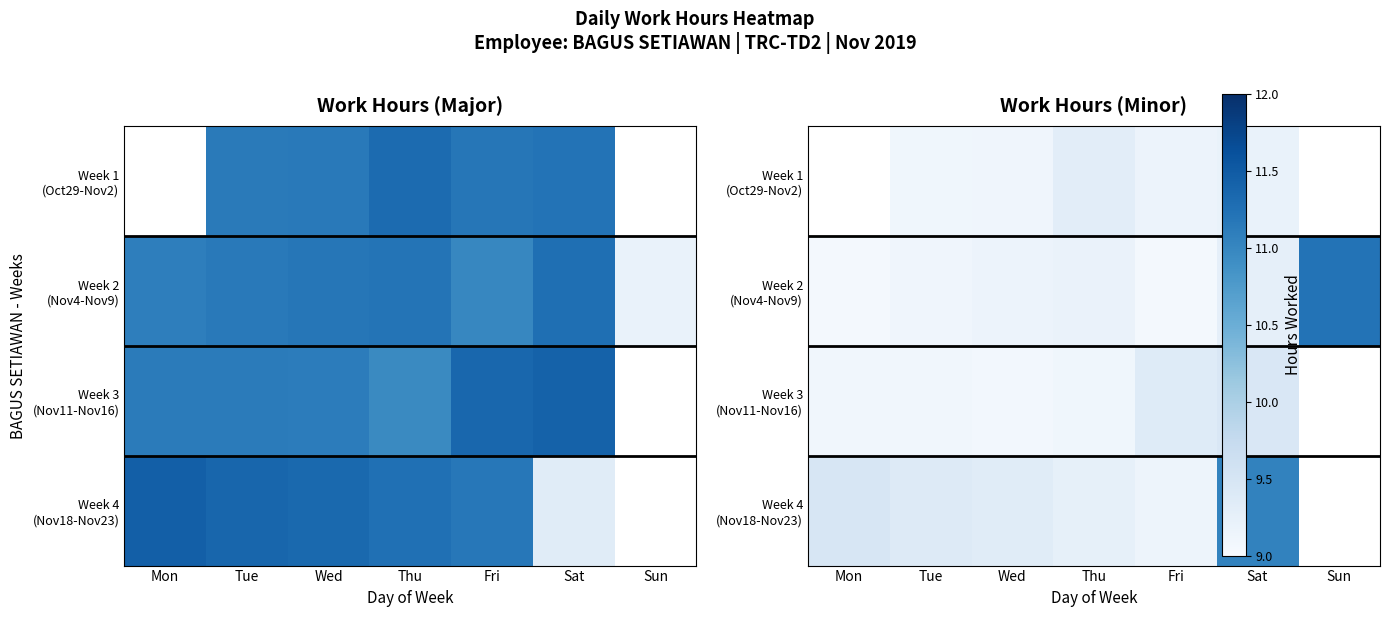

At Fri, list the series in order from largest to smallest.

Week 3 (Nov11-Nov16), Week 1 (Oct29-Nov2), Week 4 (Nov18-Nov23), Week 2 (Nov4-Nov9)